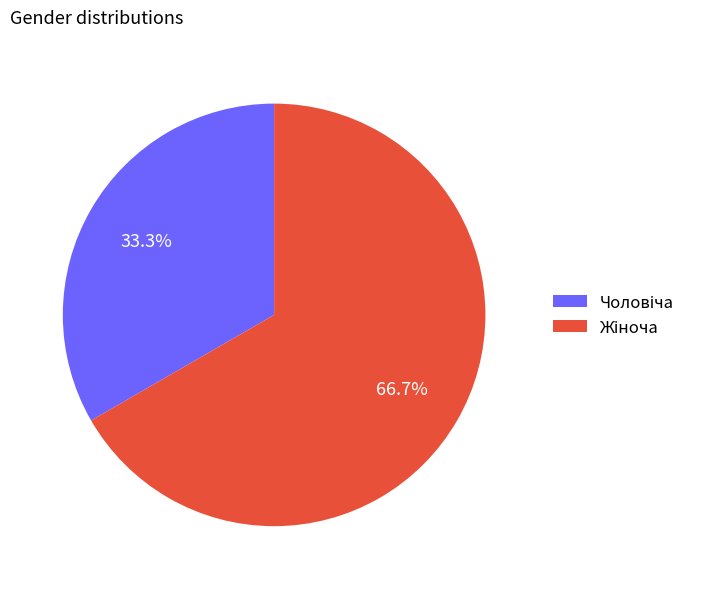

Does any single category account for the majority?

Yes